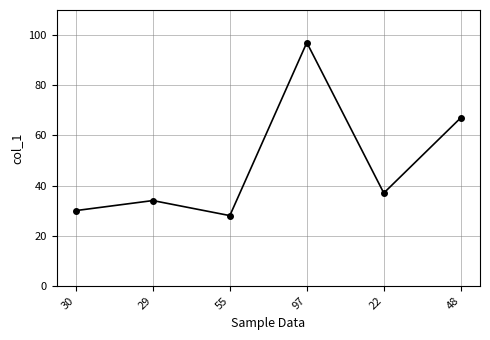

What is the label of the 4th point from the left?

97